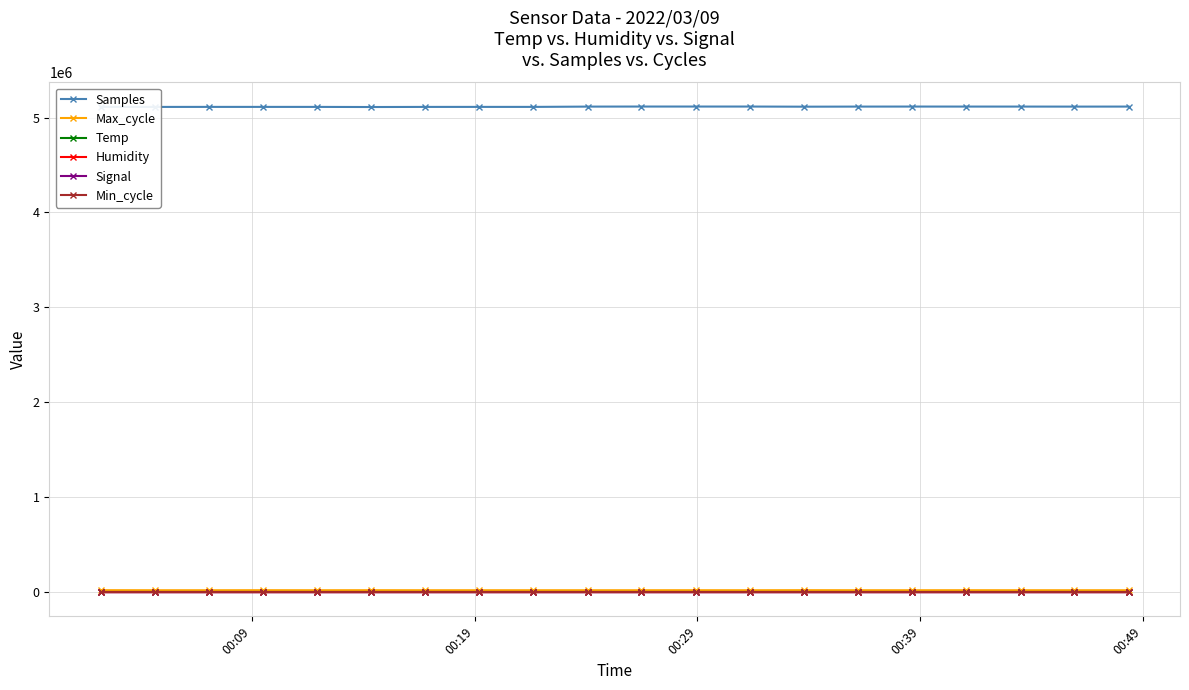

True or false: Samples and Min_cycle cross at least once.

False